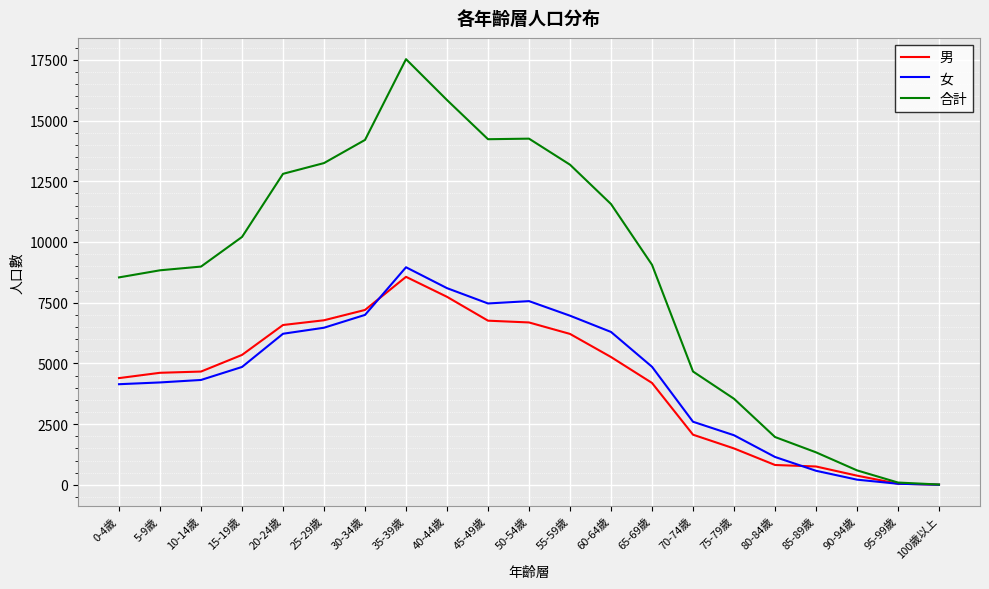

Is the value of 女 at 95-99歲 greater than the value of 男 at 60-64歲?

No